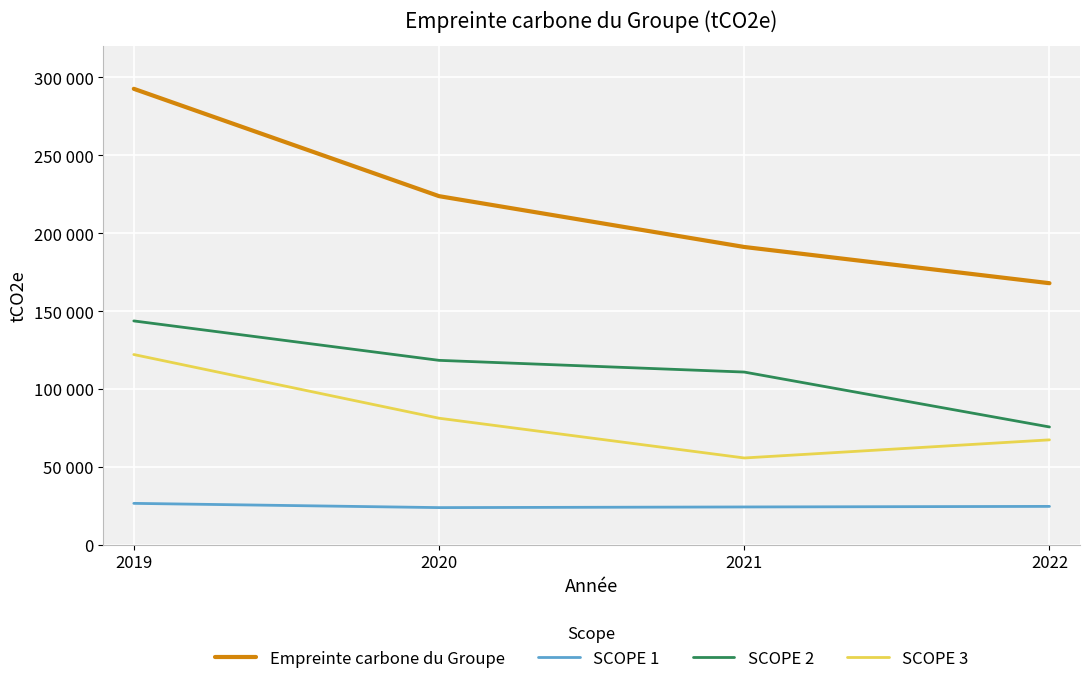

Where does the SCOPE 2 series first go above 118495?

2019